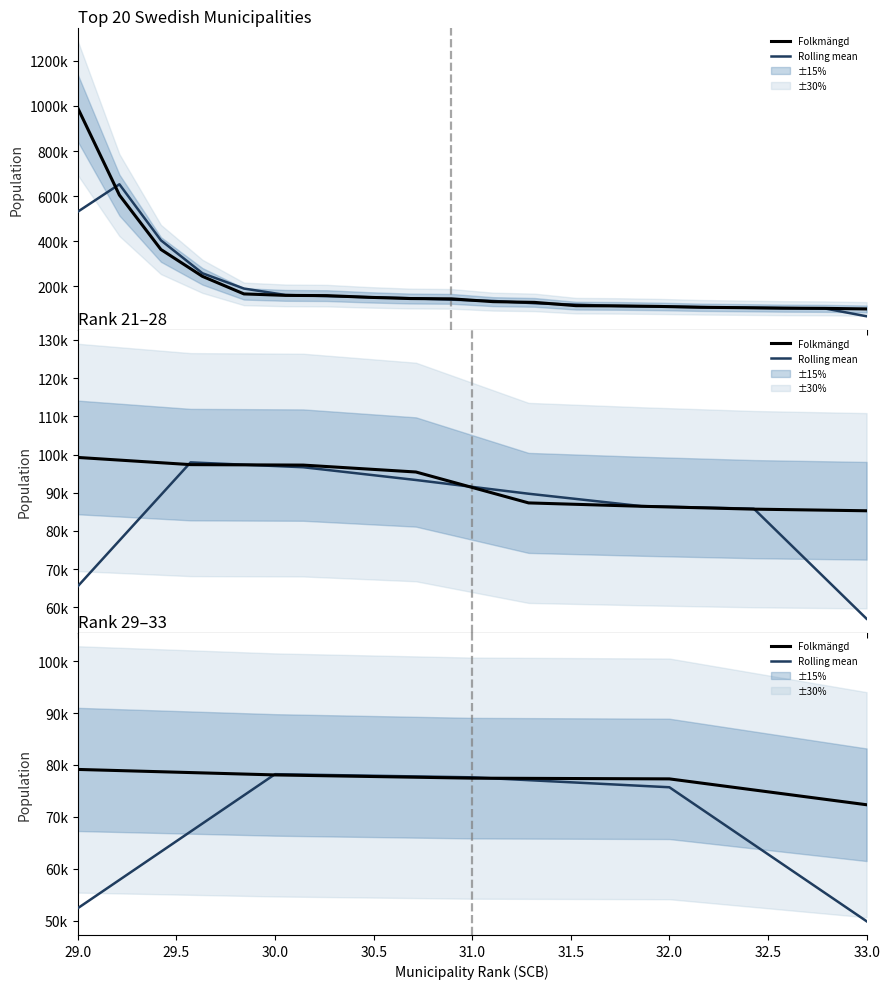

Where does the Folkmängd series first go above 77447?

29.0